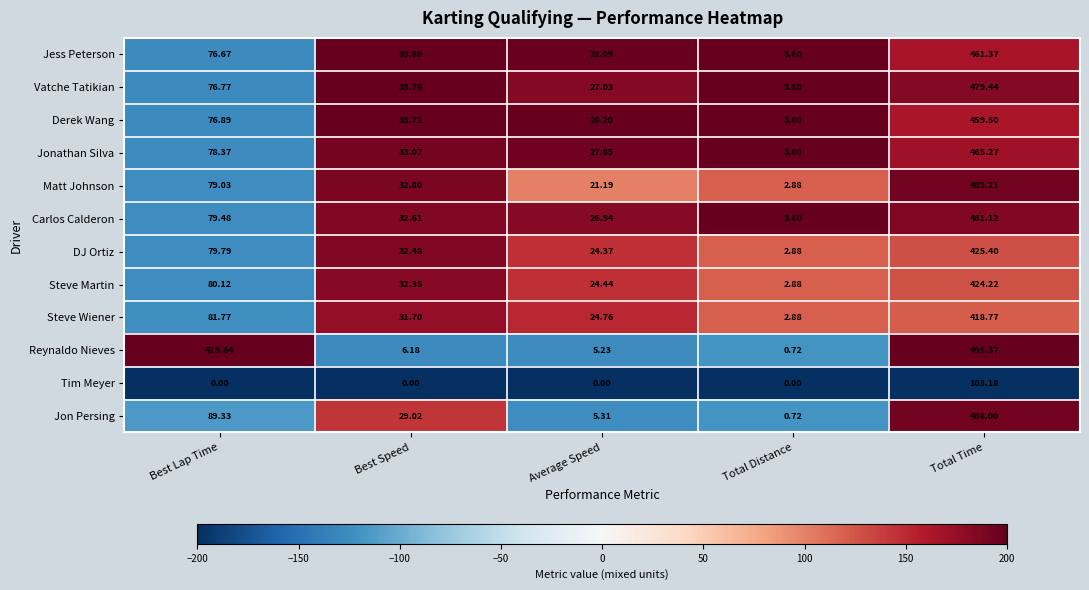

What is the maximum value shown in the chart?

495.4